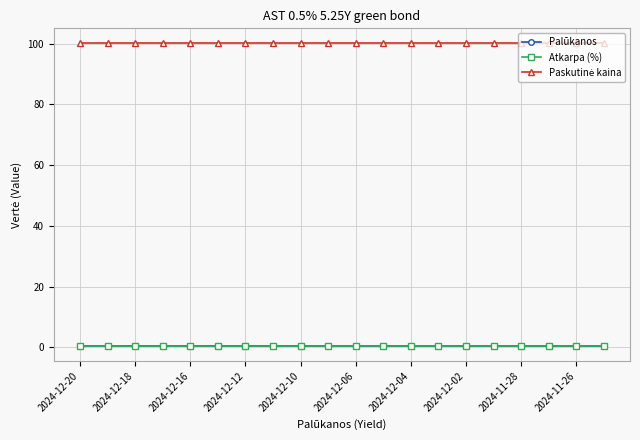

Does the chart display data point markers on the line(s)?

Yes